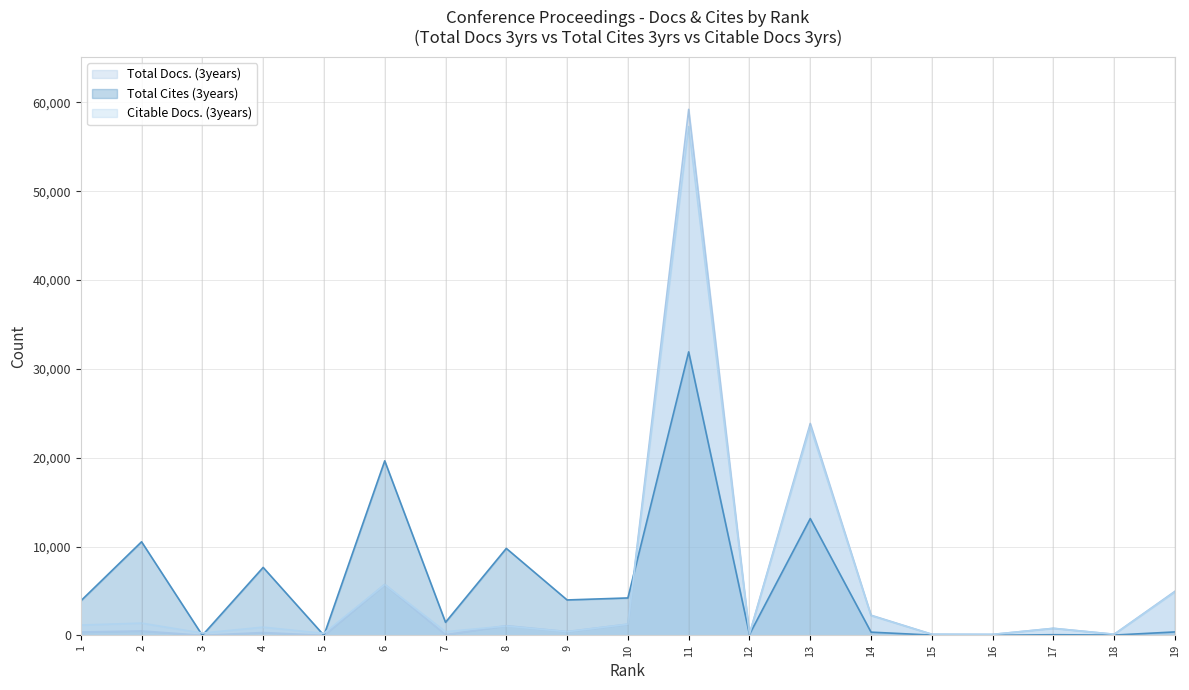

Which label corresponds to the largest value in the chart?

11